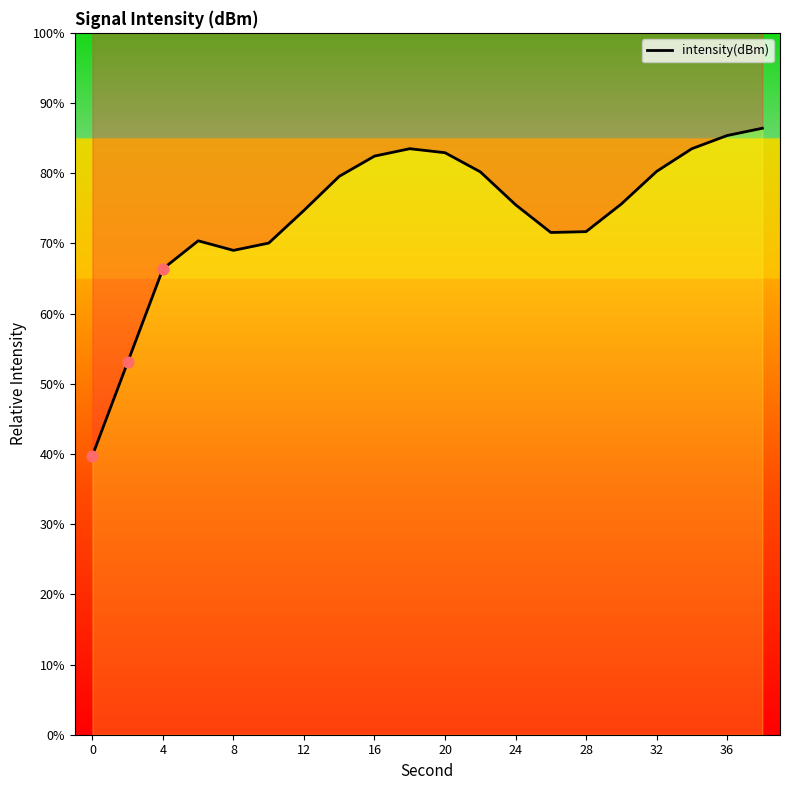

What is the change in value from 11 to 17?

+3.3